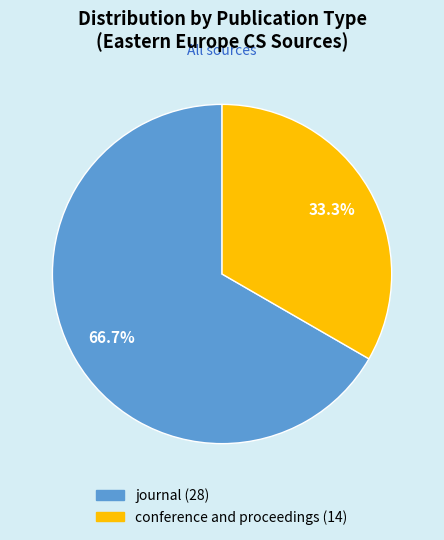

Which category has the smallest portion of the pie?

conference and proceedings